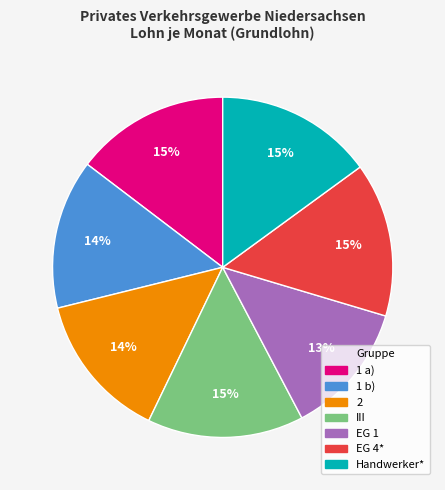

Does 1 a) account for over 50% of the chart?

No